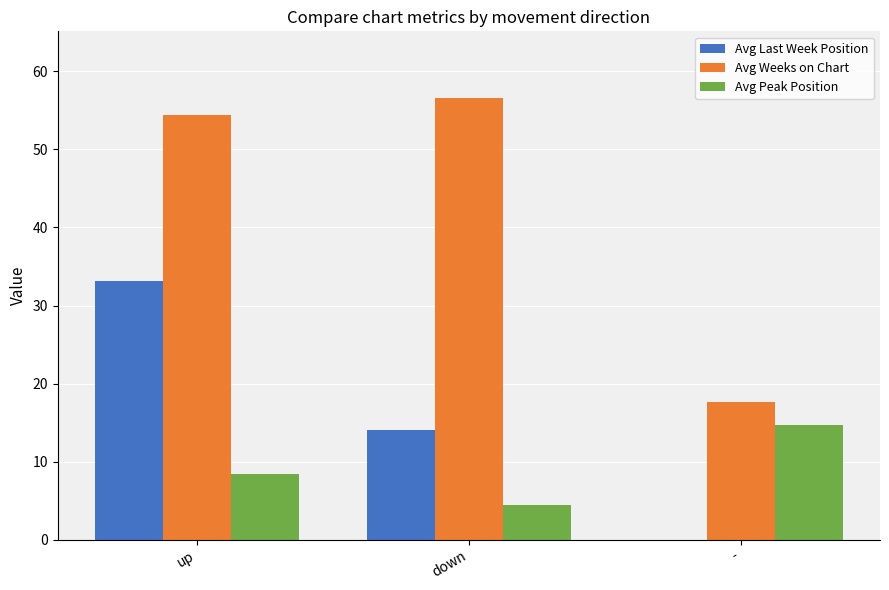

Is it true that Avg Last Week Position equals 13.5 at -?

False